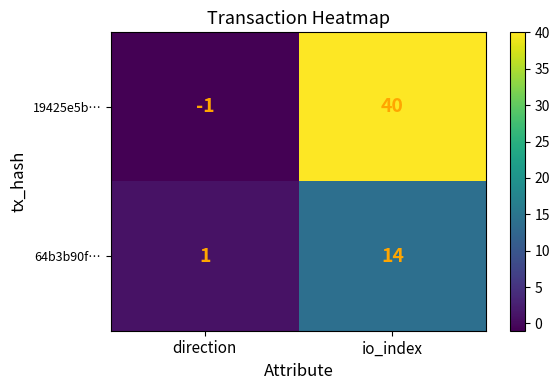

At which label does 64b3b90f… reach its peak?

io_index